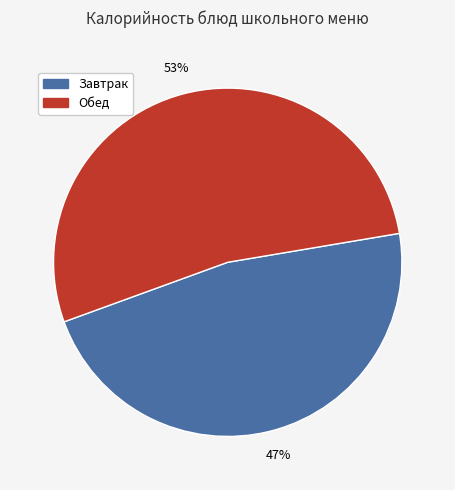

Which slice is the largest?

Обед